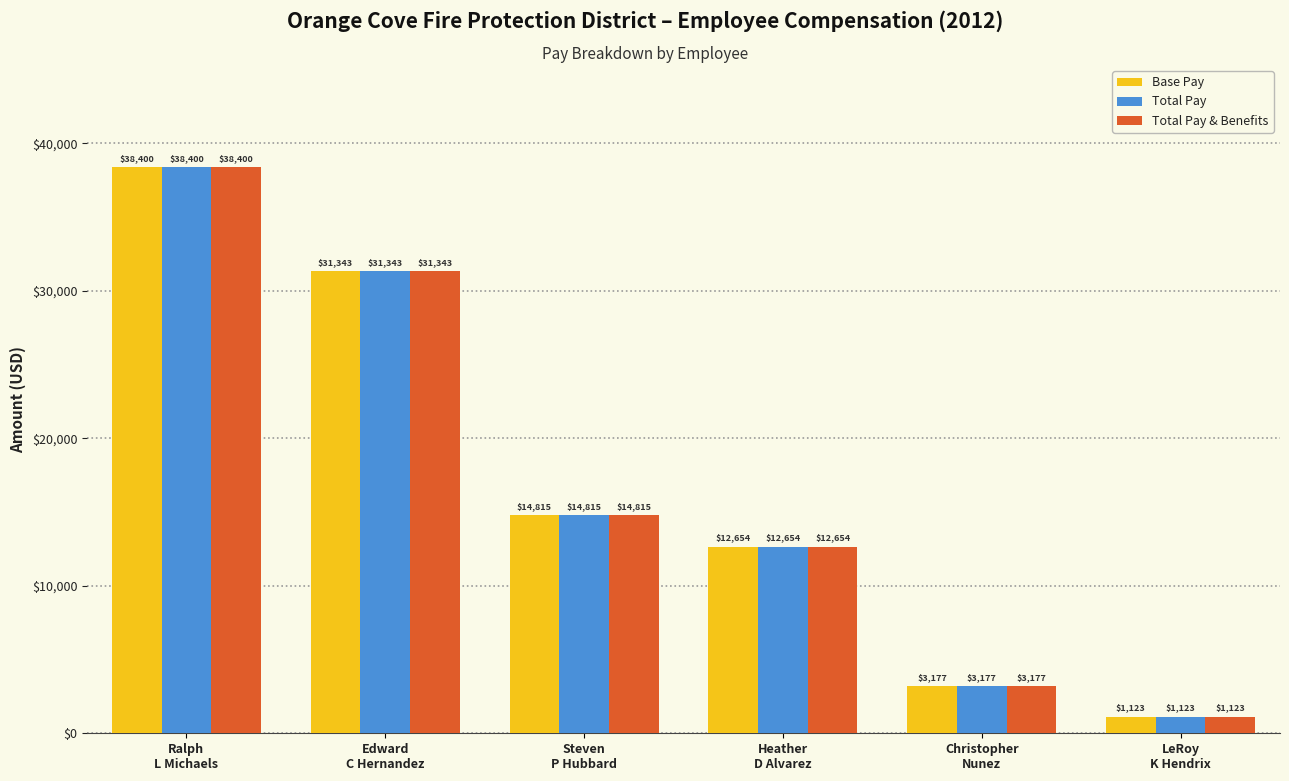

At how many categories does at least one series exceed 11122?

4